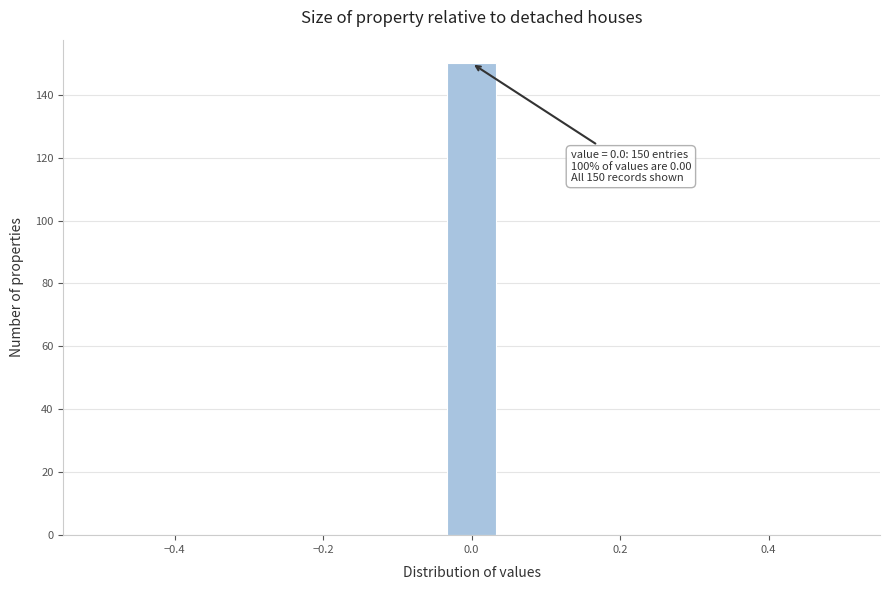

Around what value on the x-axis is the tallest bar? Give the approximate position of its centre, as read against the axis.

0.00